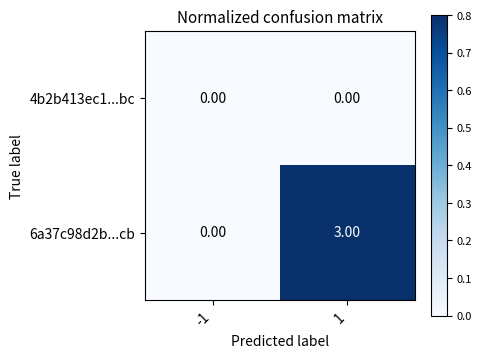

Count the number of categories in the chart.

2